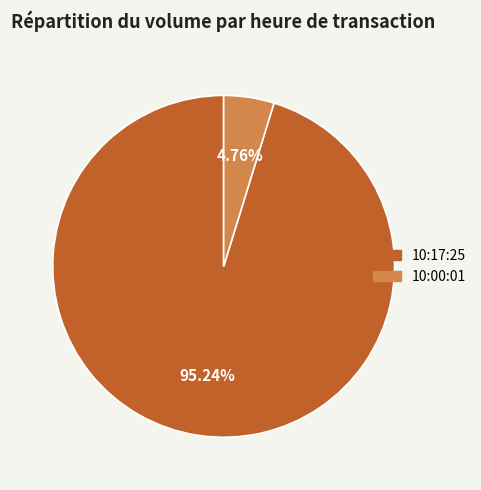

What is the total percentage of 10:17:25 and 10:00:01?

100.0%